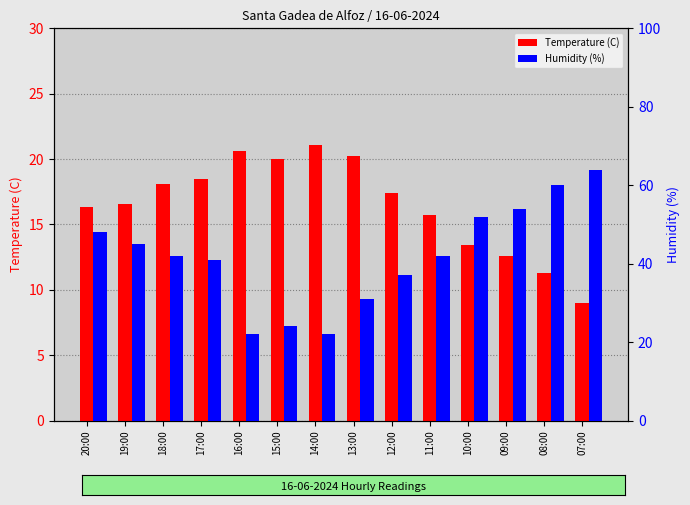

The value of Temperature (C) at 15:00 is 8.4. True or false?

False